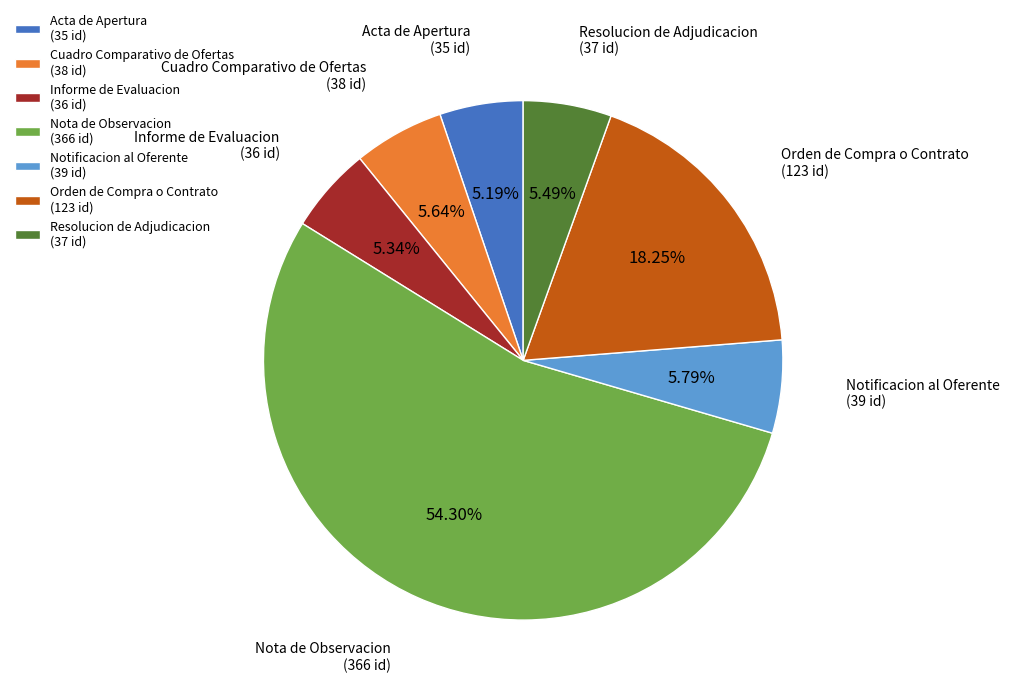

To the nearest percent, what percentage of the pie is Notificacion al Oferente?

6%